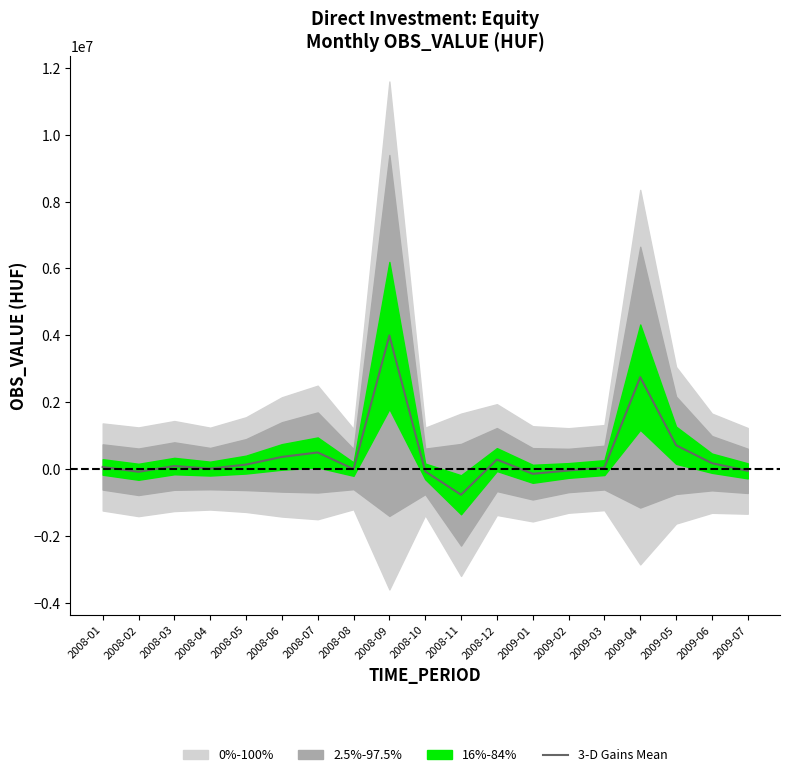

True or false: the data has more than 0 interior local peaks.

True